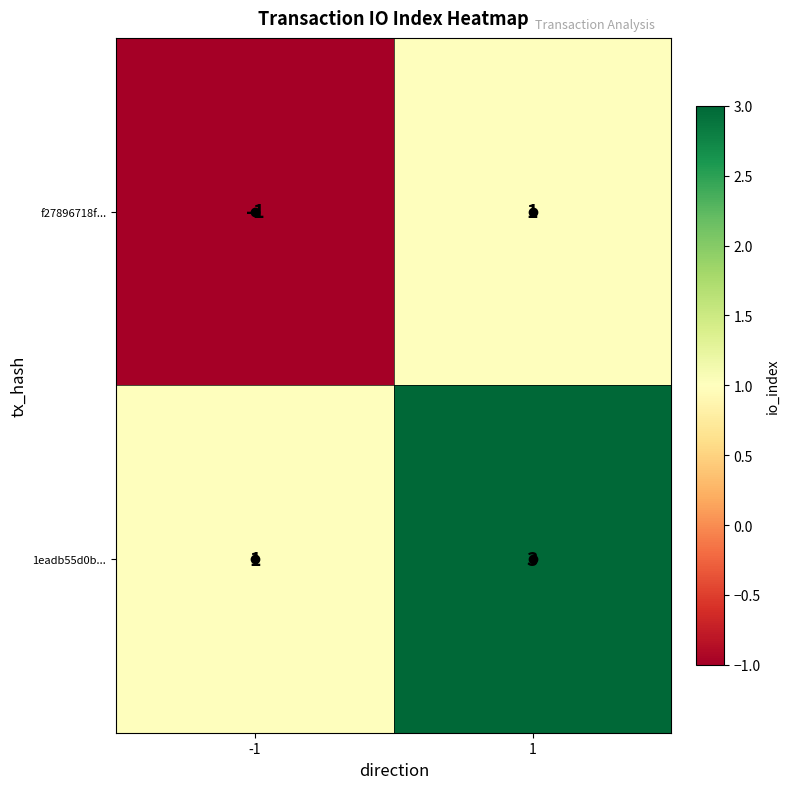

What is the sum of the 1eadb55d0b... values at -1 and 1?

4